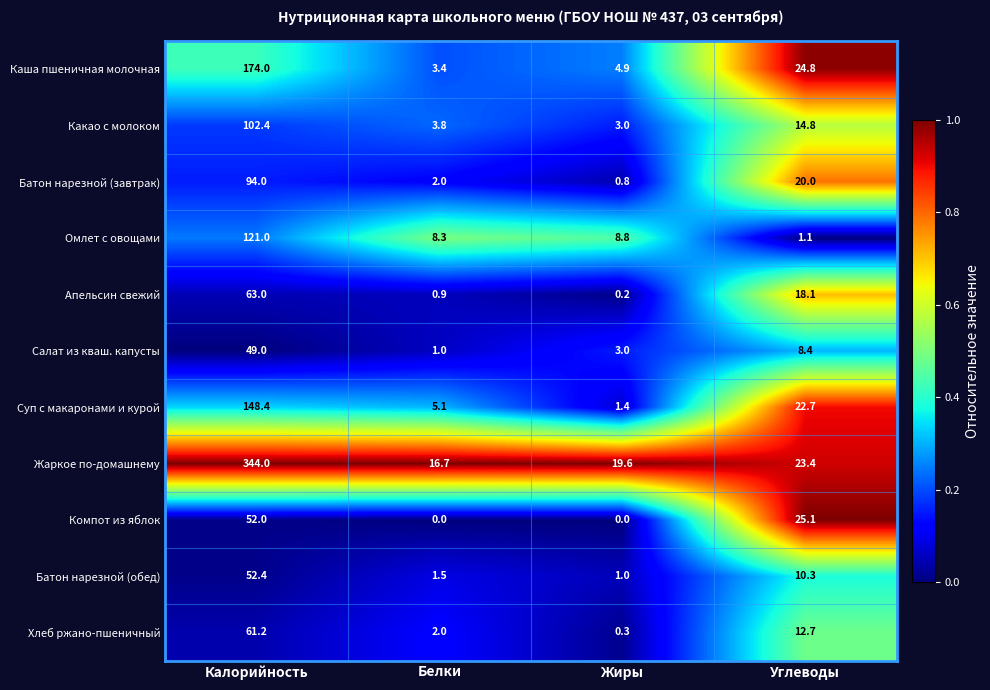

Which series has the largest range (max minus min)?

Жаркое по-домашнему